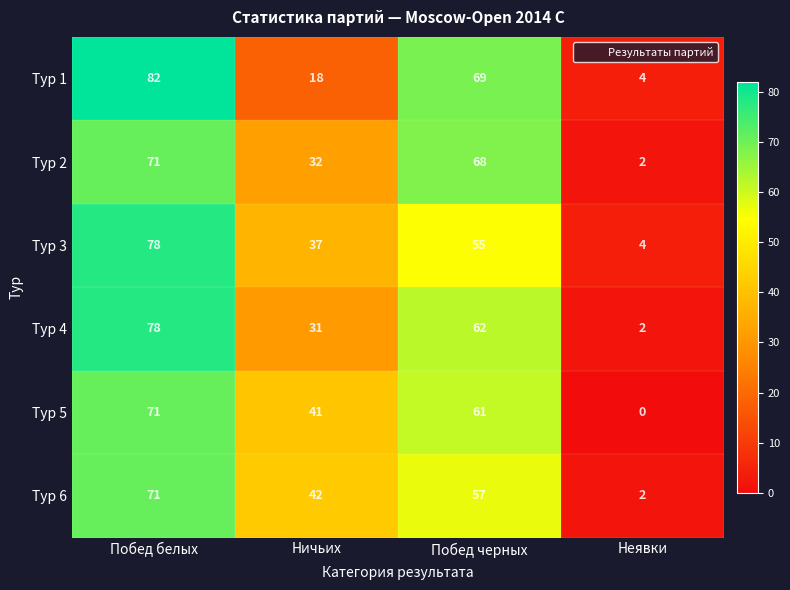

Count the number of data series in this chart.

6